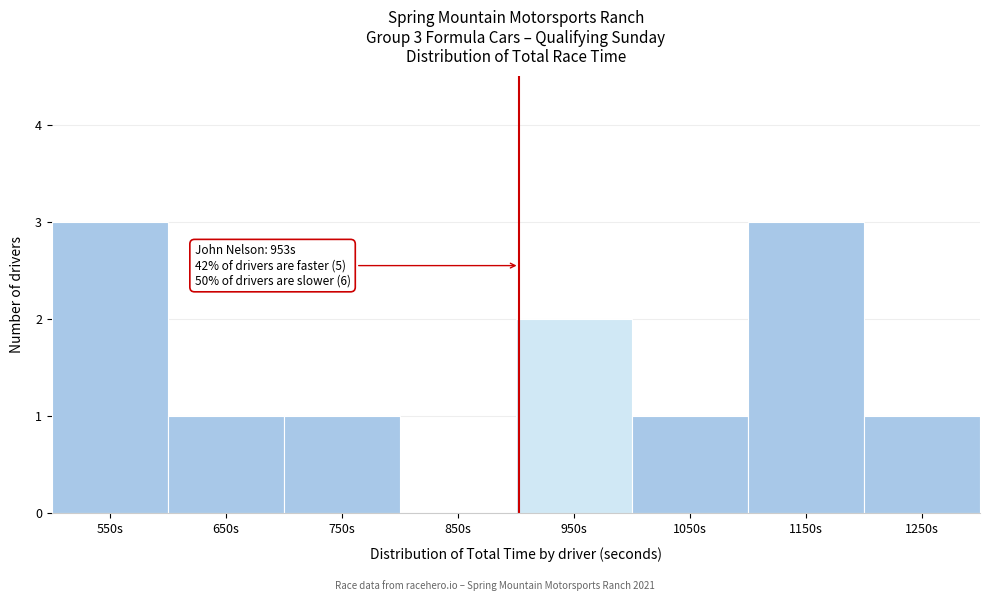

Reading left to right, transcribe all the data shown in this chart.

550s=3	650s=1	750s=1	850s=0	950s=2	1050s=1	1150s=3	1250s=1